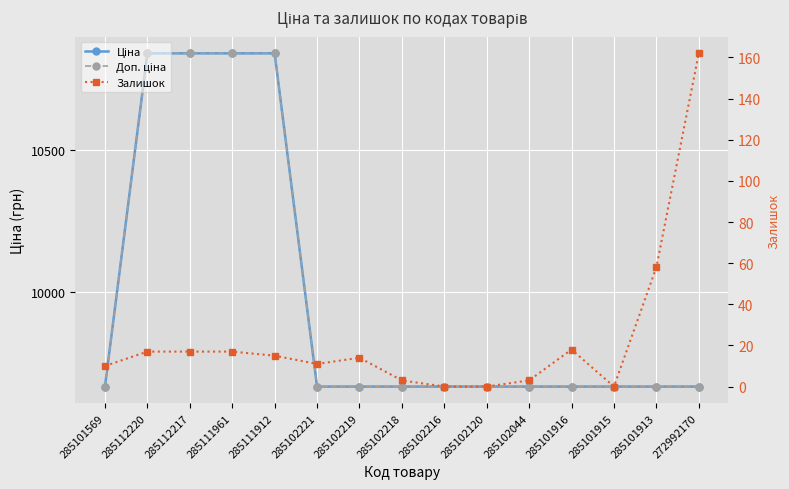

Which series has the widest spread of values?

Ціна